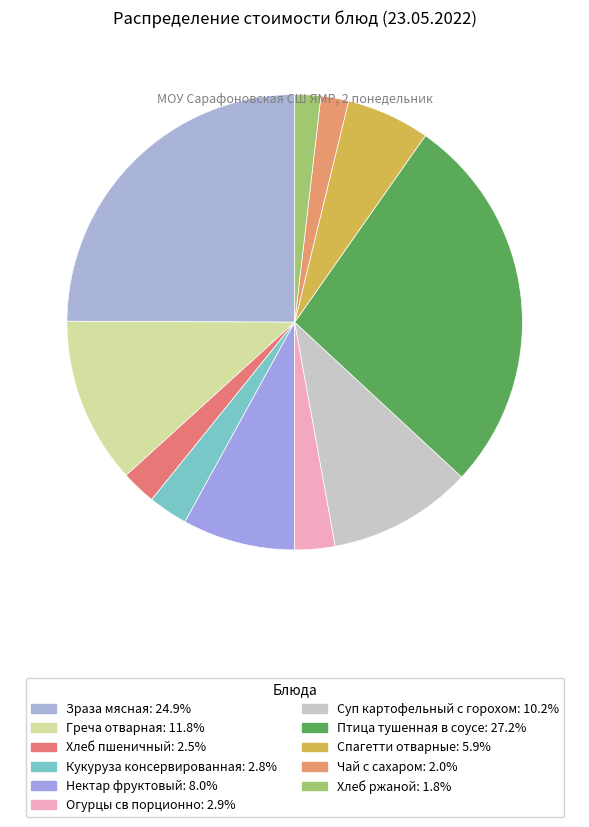

Rank the categories by value from lowest to highest.

Хлеб ржаной, Чай с сахаром, Хлеб пшеничный, Кукуруза консервированная, Огурцы св порционно, Спагетти отварные, Нектар фруктовый, Суп картофельный с горохом, Греча отварная, Зраза мясная, Птица тушенная в соусе